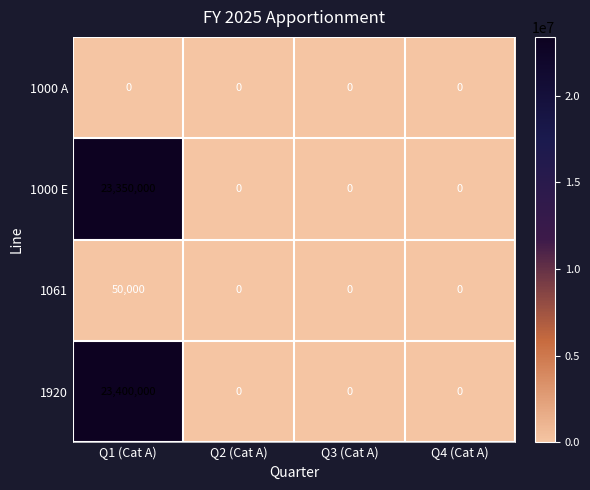

What is the sum of the 1920 values at Q1 (Cat A) and Q4 (Cat A)?

23400000